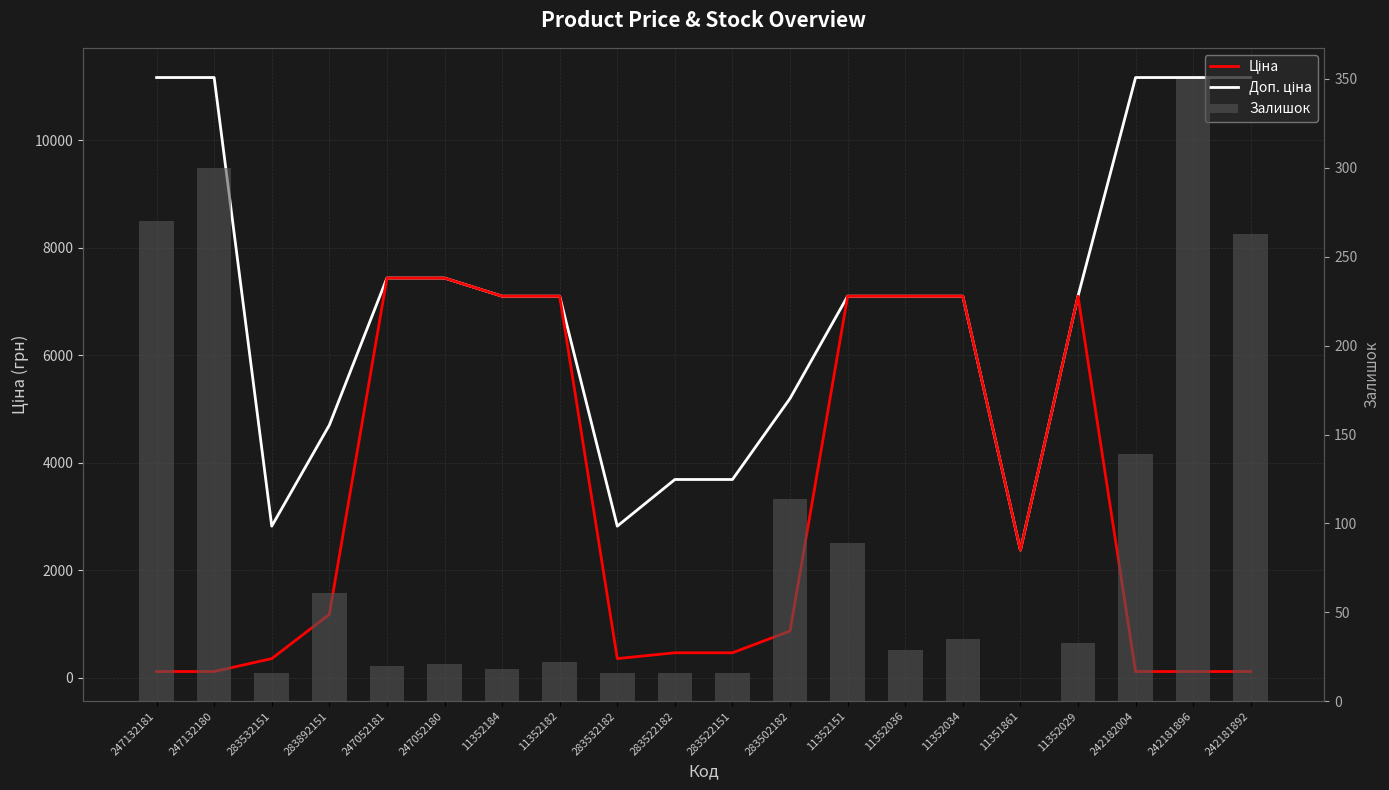

Reading left to right, list all the values displayed in this chart.

Ціна: 247132181=111.7	247132180=111.7	283532151=352.2	283892151=1174.7	247052181=7436.2	247052180=7436.2	11352184=7098.8	11352182=7098.8	283532182=352.2	283522182=460.8	283522151=460.8	283502182=865.9	11352151=7098.8	11352036=7098.8	11352034=7098.8	11351861=2372.4	11352029=7098.8	242182004=111.7	242181896=111.7	242181892=111.7
Доп. ціна: 247132181=11169.0	247132180=11169.0	283532151=2818.0	283892151=4698.8	247052181=7436.2	247052180=7436.2	11352184=7098.8	11352182=7098.8	283532182=2818.0	283522182=3686.5	283522151=3686.5	283502182=5195.4	11352151=7098.8	11352036=7098.8	11352034=7098.8	11351861=2372.0	11352029=7098.8	242182004=11169.0	242181896=11169.0	242181892=11169.0
Залишок: 247132181=270.0	247132180=300.0	283532151=16.0	283892151=61.0	247052181=20.0	247052180=21.0	11352184=18.0	11352182=22.0	283532182=16.0	283522182=16.0	283522151=16.0	283502182=114.0	11352151=89.0	11352036=29.0	11352034=35.0	11351861=0.0	11352029=33.0	242182004=139.0	242181896=350.0	242181892=263.0